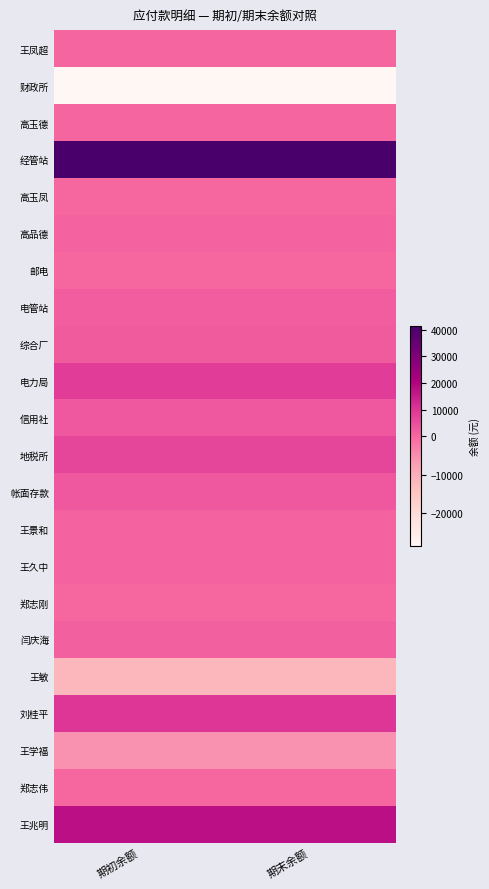

What is the smallest value displayed?

-28806.0